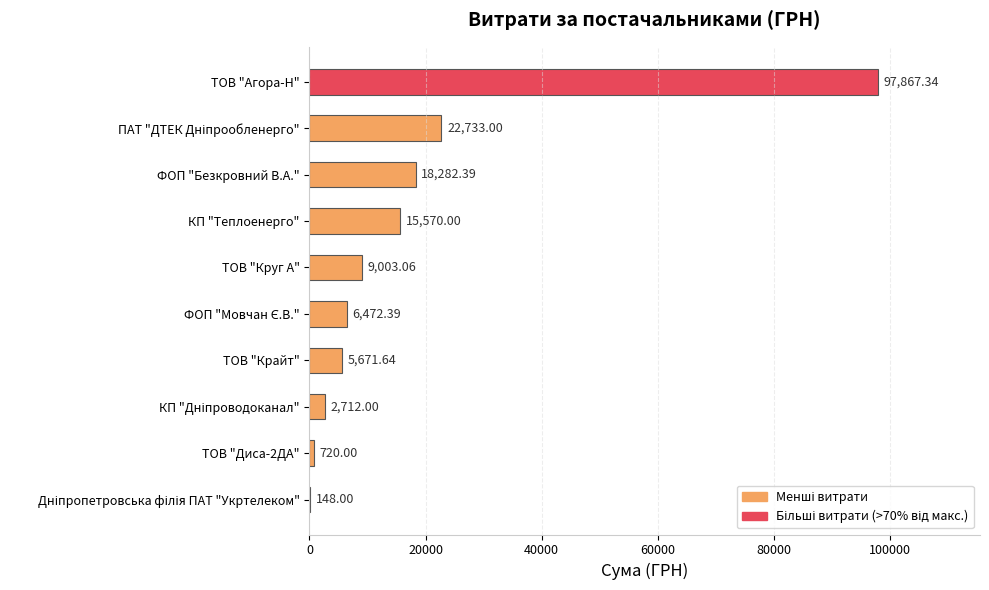

What is the sum of all values?

179179.8